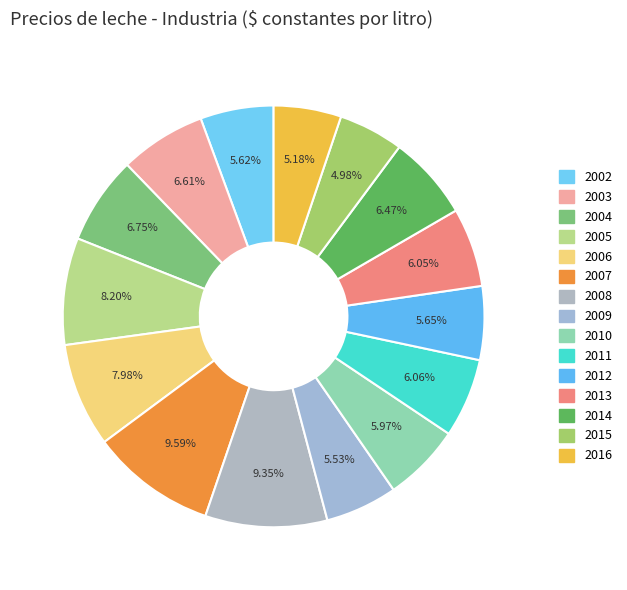

Count the number of slices in the pie.

15